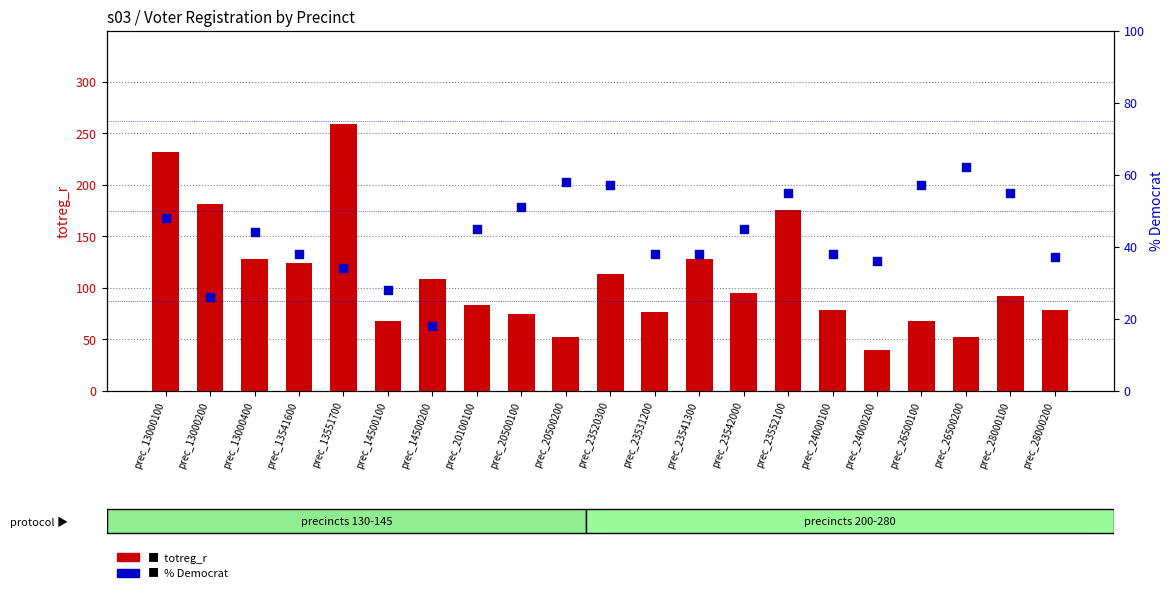

What are all the series names shown in the legend?

totreg_r, % Democrat